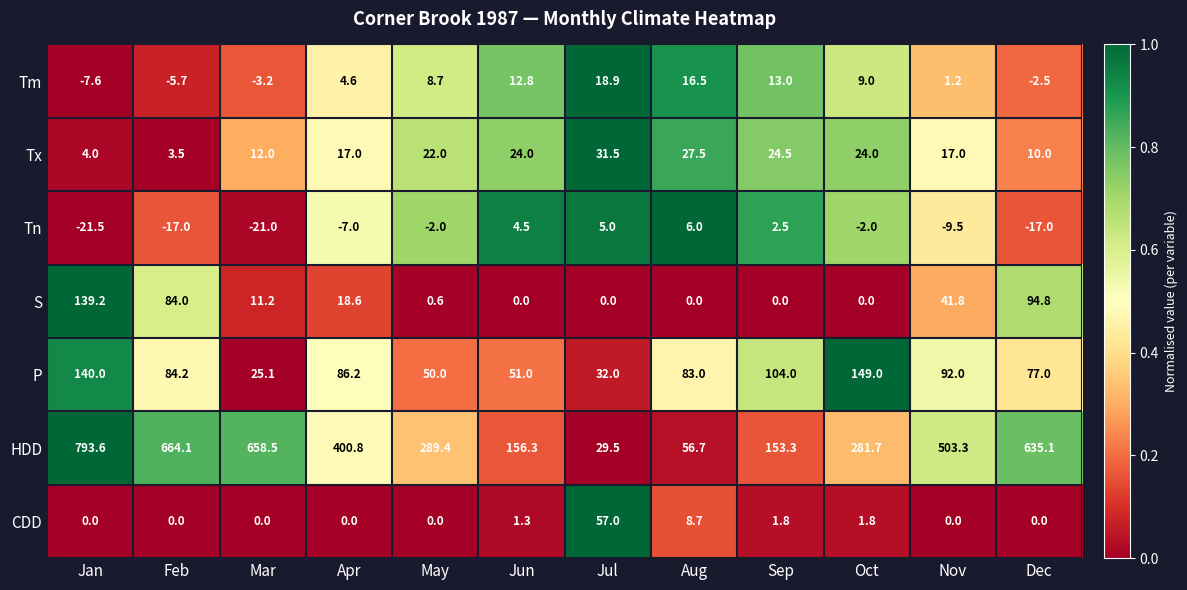

Is the value of Tx at Feb greater than the value of Tn at Mar?

Yes